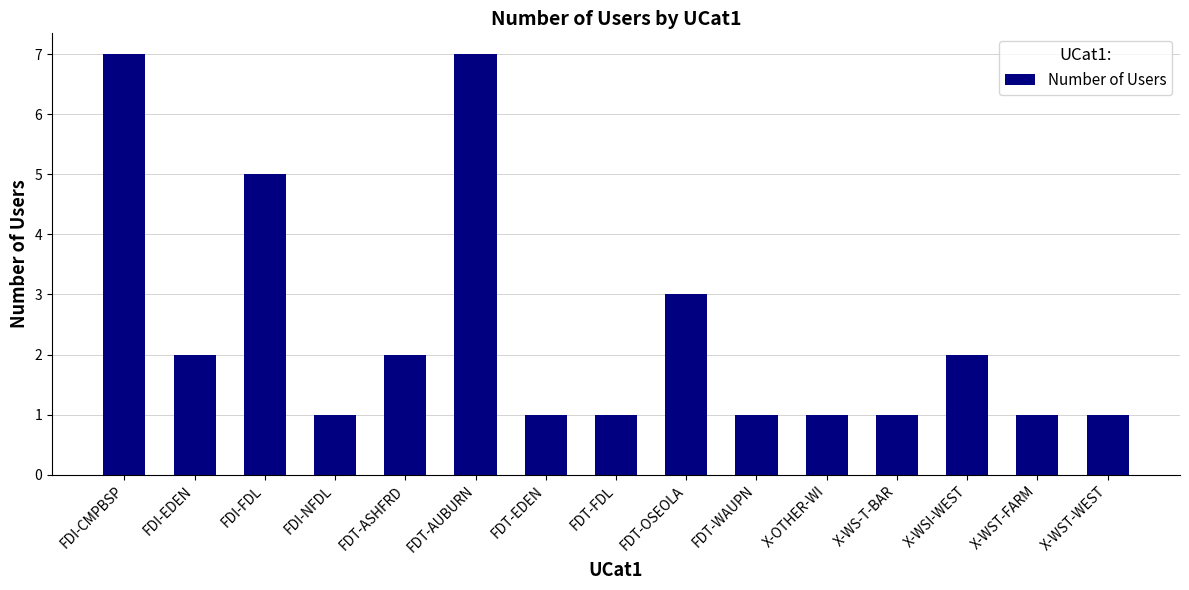

What position from the right is X-WST-WEST?

1